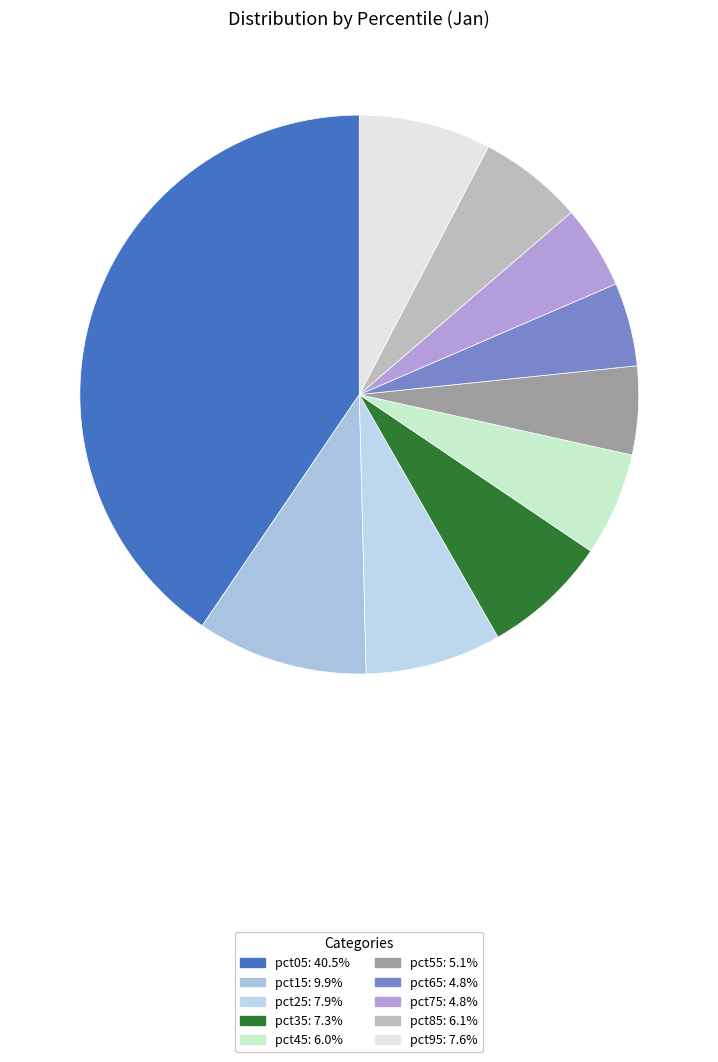

Is there any slice that represents more than half of the pie?

No